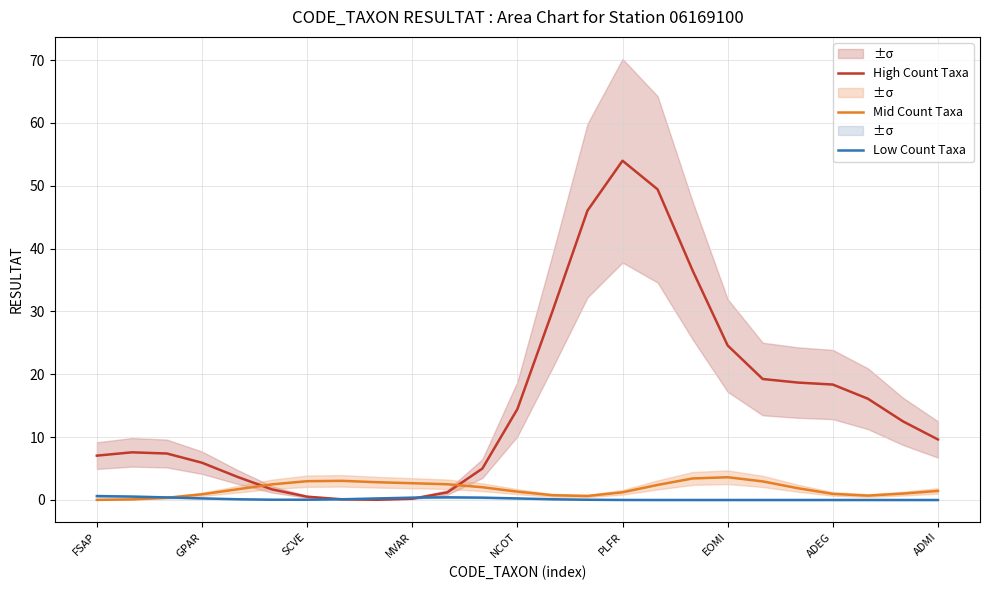

What is the maximum value for High Count Taxa?

54.0